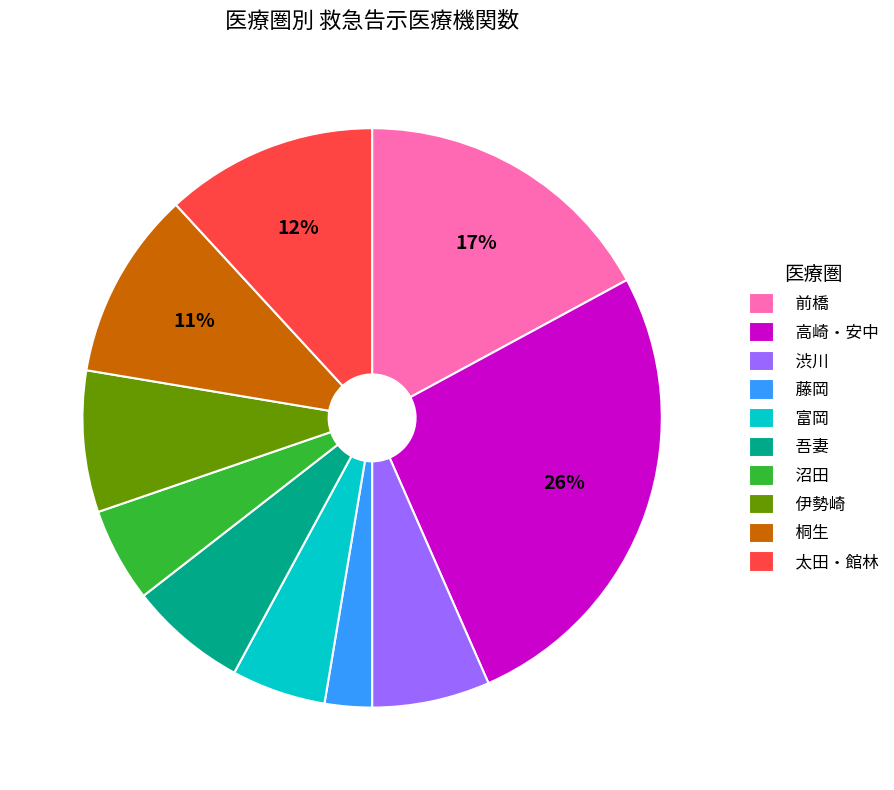

The 吾妻 slice represents 1% of the pie. True or false?

False